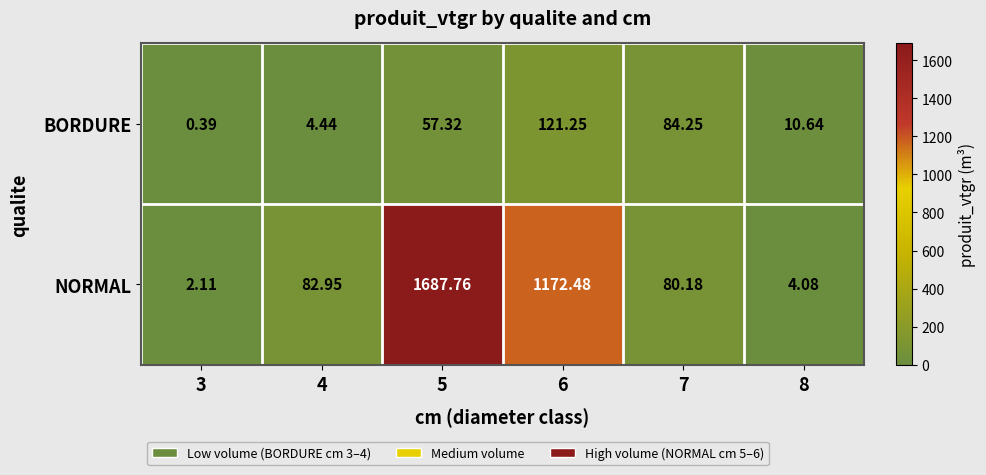

List the series in order of their peak value, highest first.

NORMAL, BORDURE